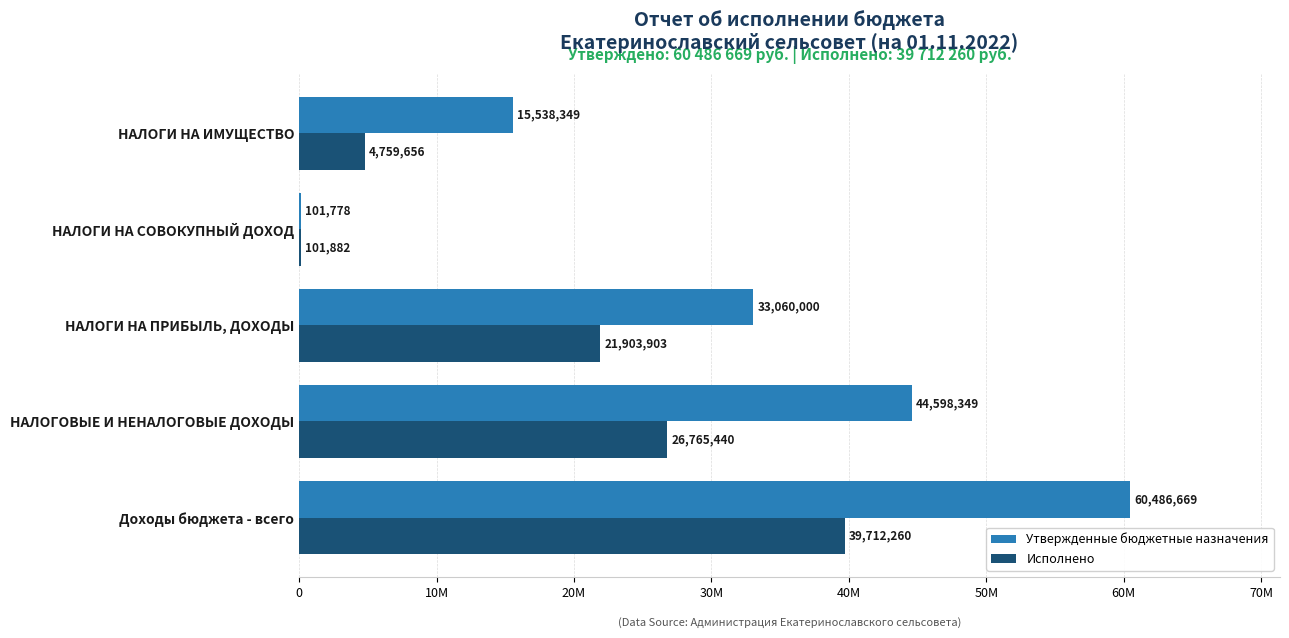

Reading left to right, list all the values displayed in this chart.

Утвержденные бюджетные назначения: 60486669.0	44598349.0	33060000.0	101778.0	15538349.0
Исполнено: 39712260.2	26765440.2	21903902.6	101881.7	4759655.9